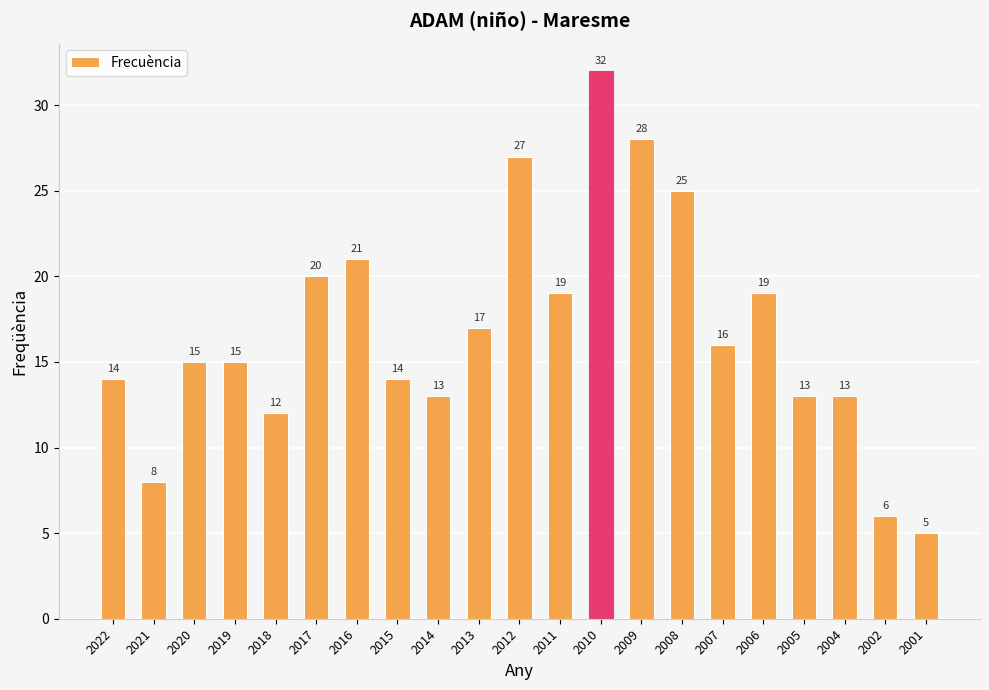

How many categories are shown in the chart?

21